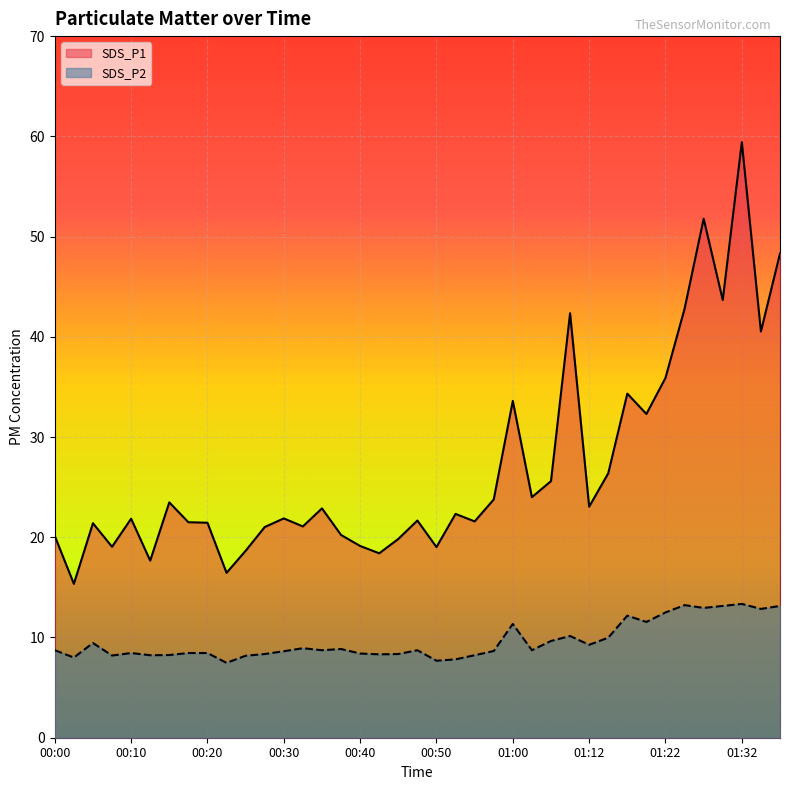

True or false: SDS_P1 and SDS_P2 intersect in this chart.

False